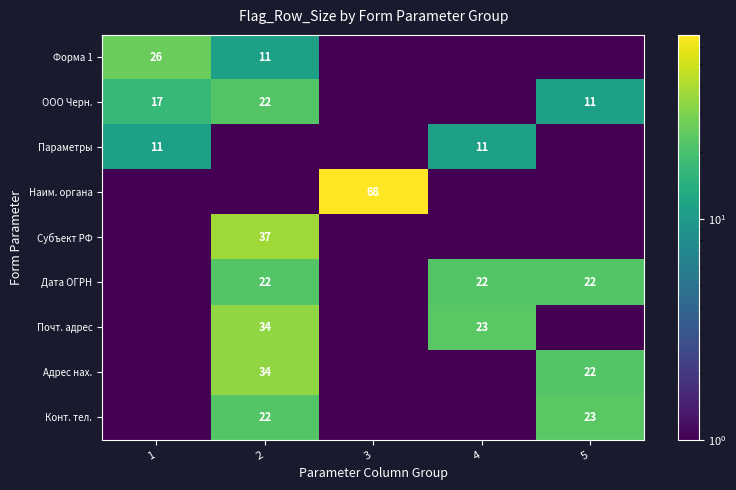

Is the value of Субъект РФ at 2 greater than the value of ООО Черн. at 1?

Yes